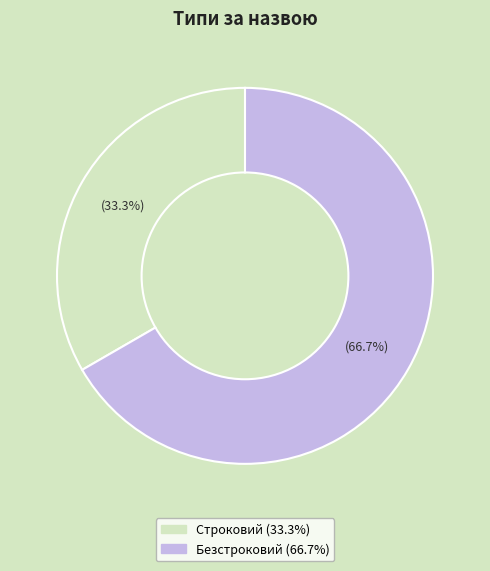

Count the number of slices in the pie.

2